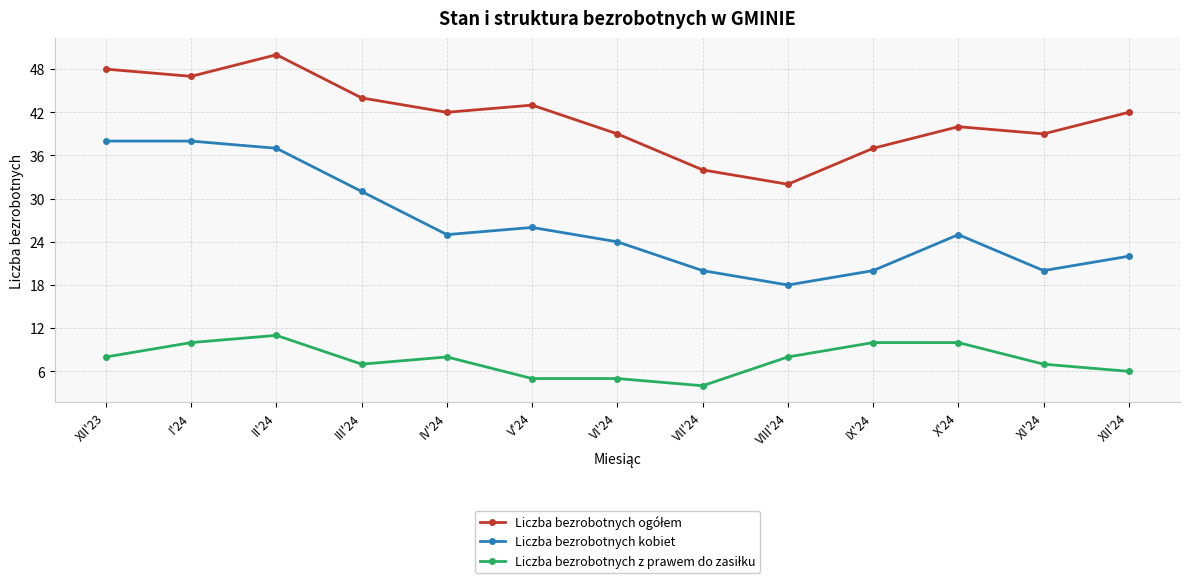

How many values in the Liczba bezrobotnych kobiet series are below 25?

6